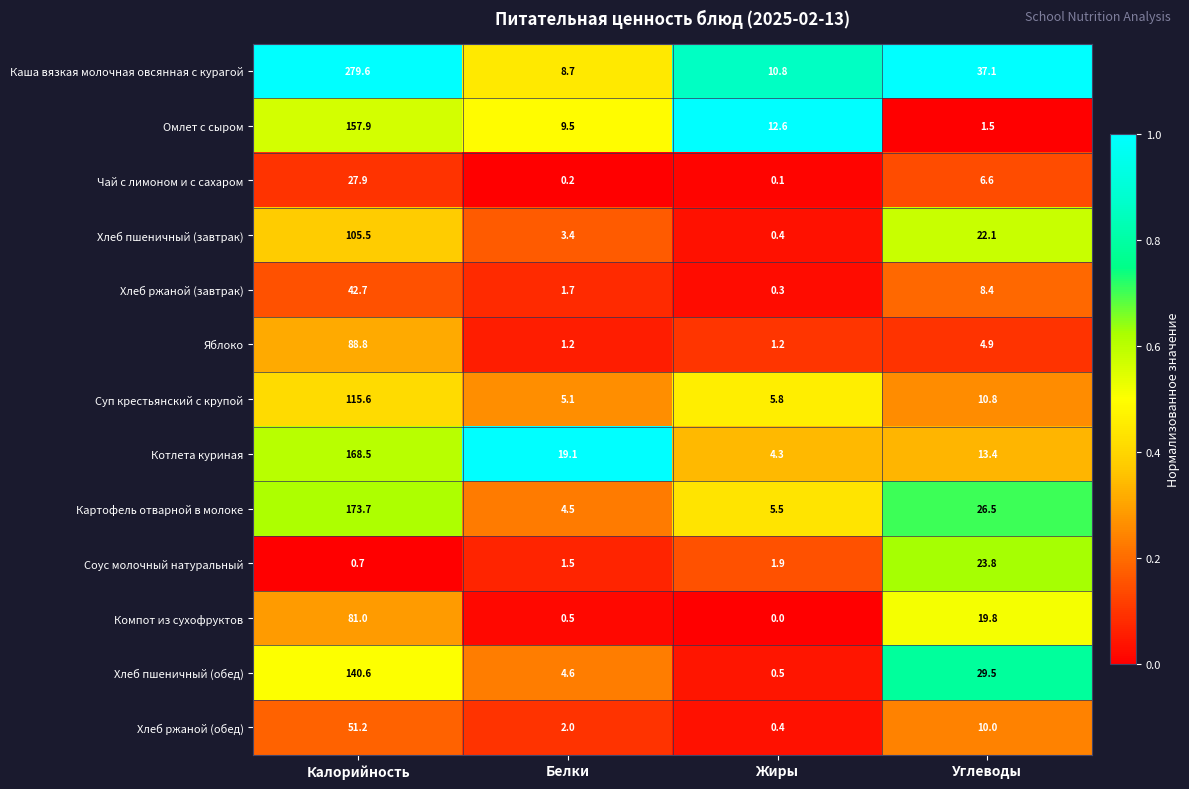

At which category is the sum across all series the highest?

Калорийность